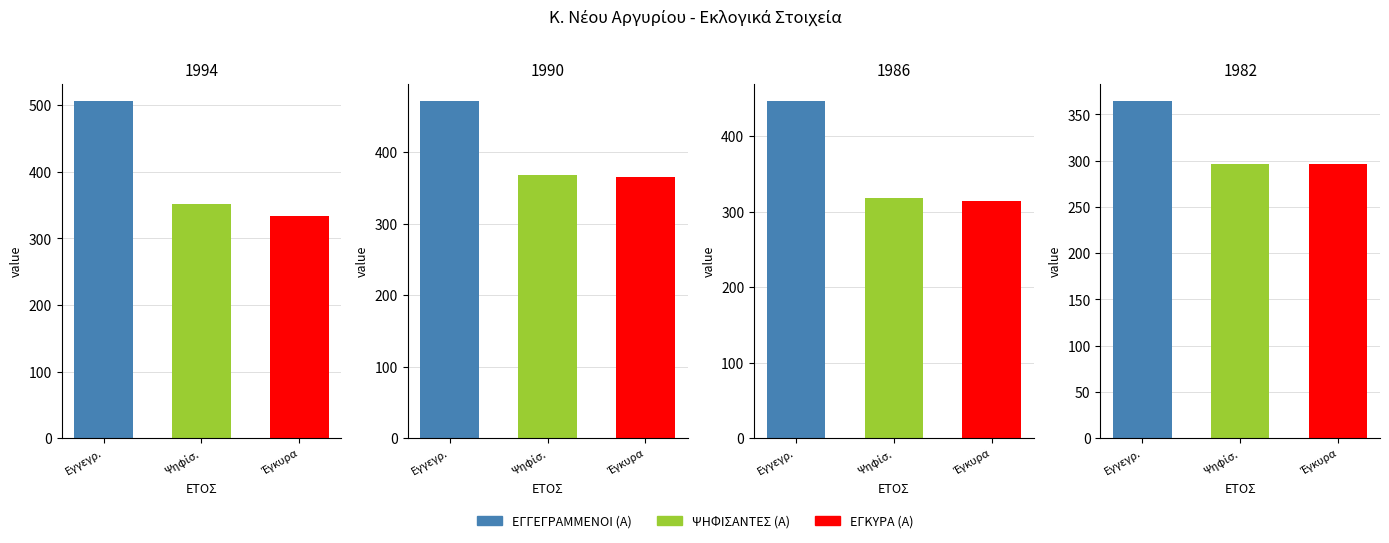

Which series changed the most between 1986 and 1982?

ΕΓΓΕΓΡΑΜΜΕΝΟΙ (Α)